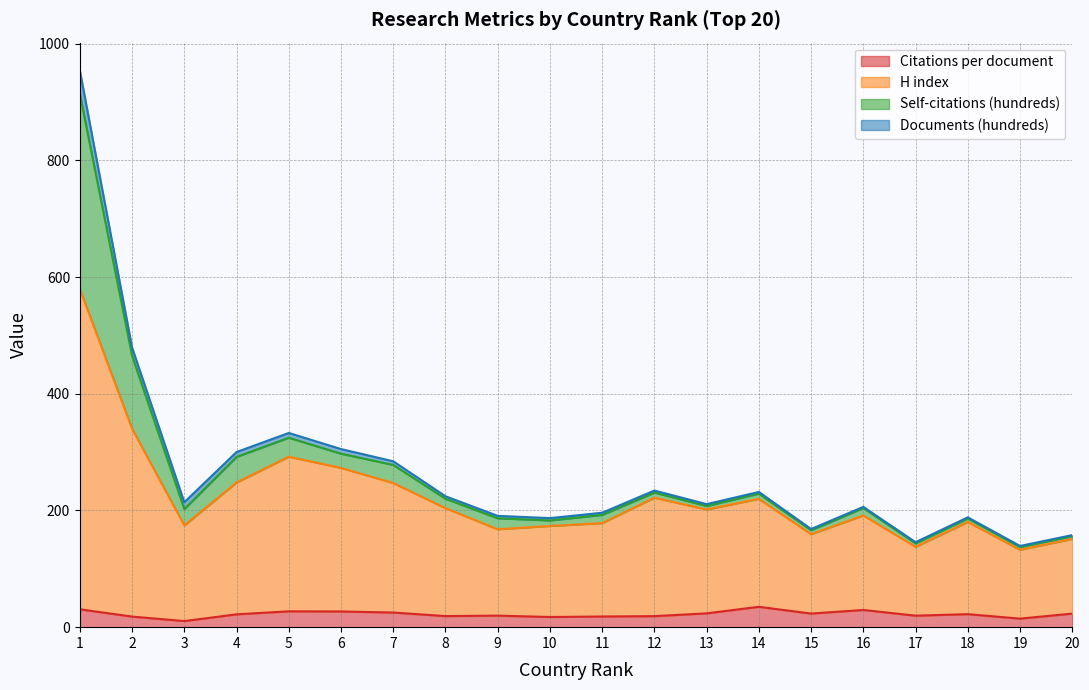

In Citations per document, how many points are lower than both neighbors (excluding endpoints)?

6